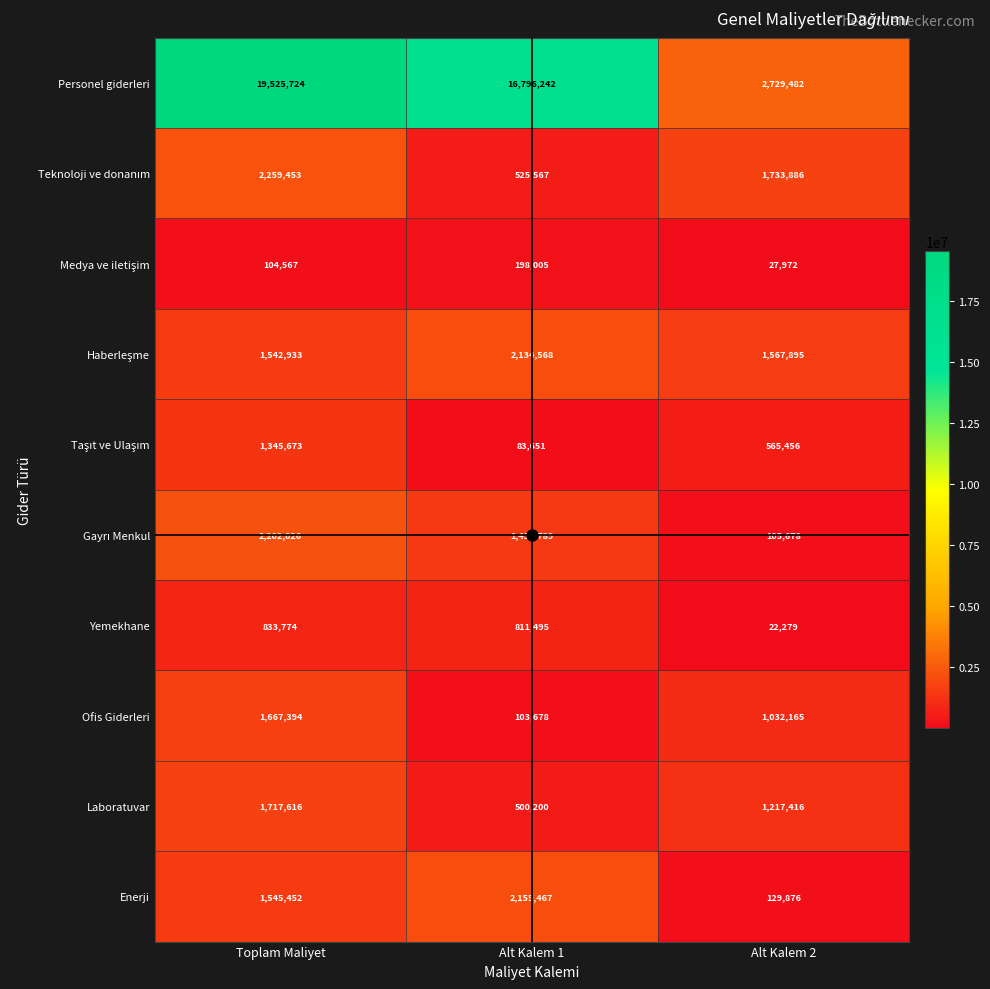

List the labels in order of Laboratuvar value, smallest first.

Alt Kalem 1, Alt Kalem 2, Toplam Maliyet